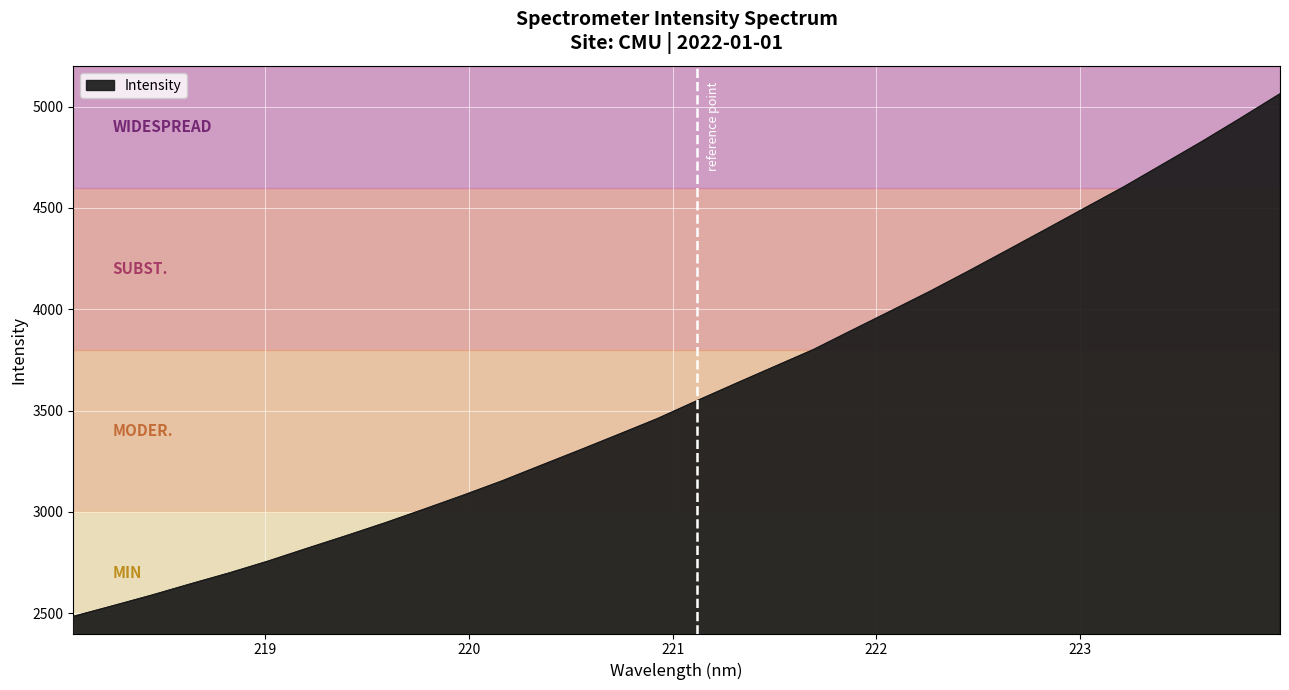

What is the average value?

3599.6